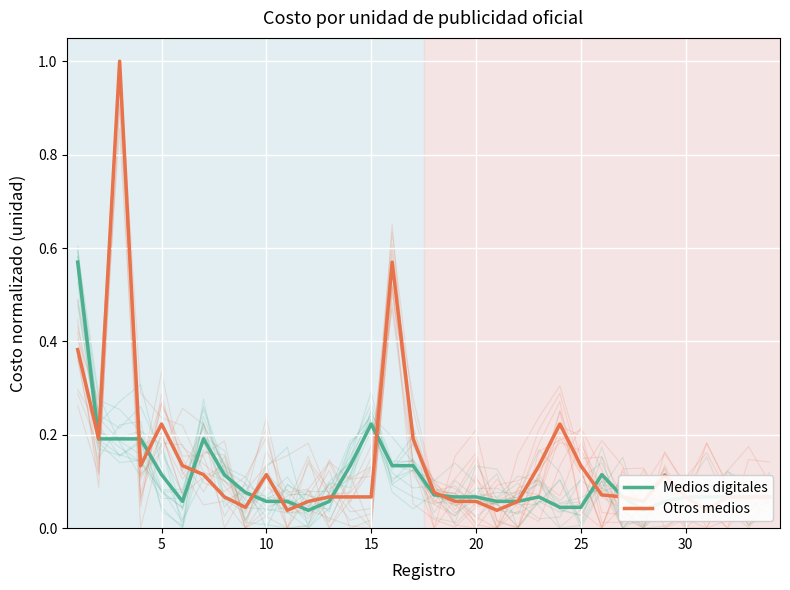

Is it true that Medios digitales equals 0.0 at 18?

False